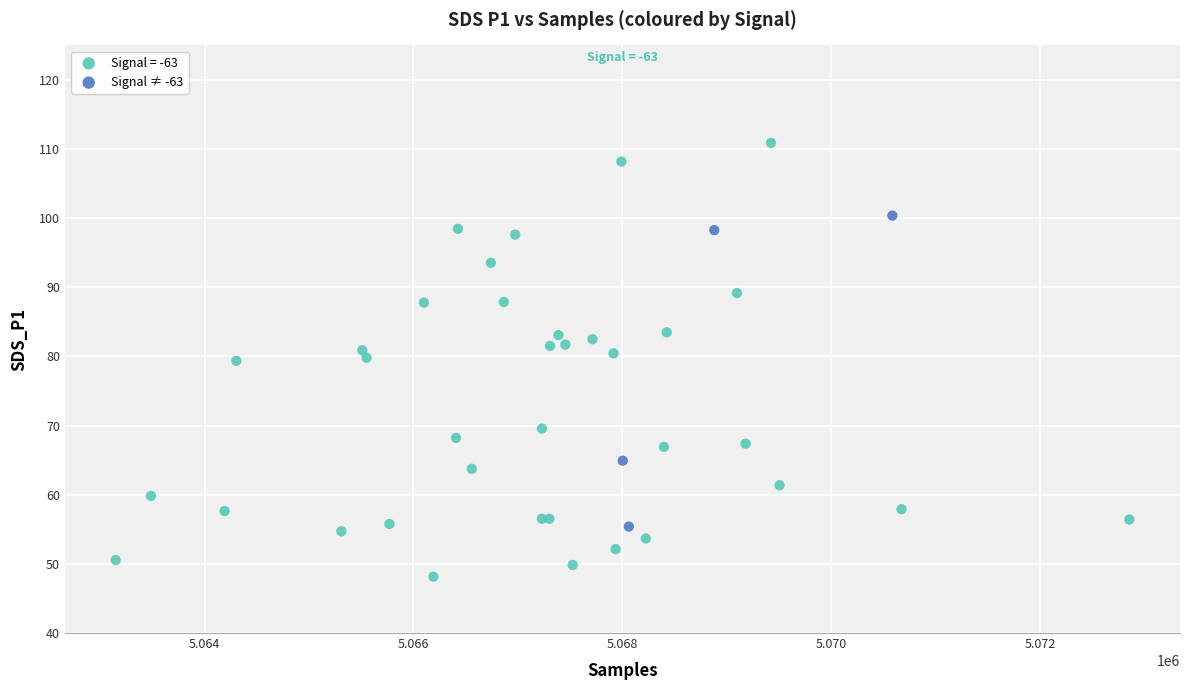

Which series has the widest spread of Y values?

Signal = -63